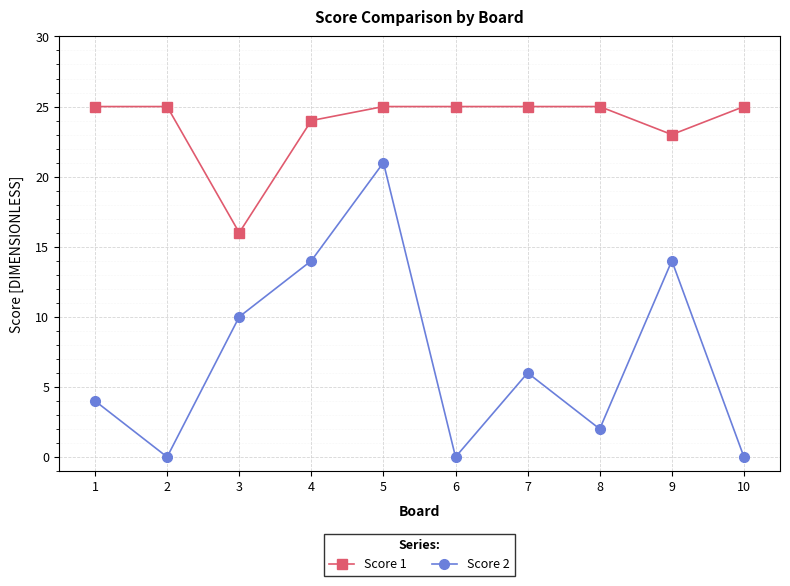

True or false: Score 2 and Score 1 intersect in this chart.

False